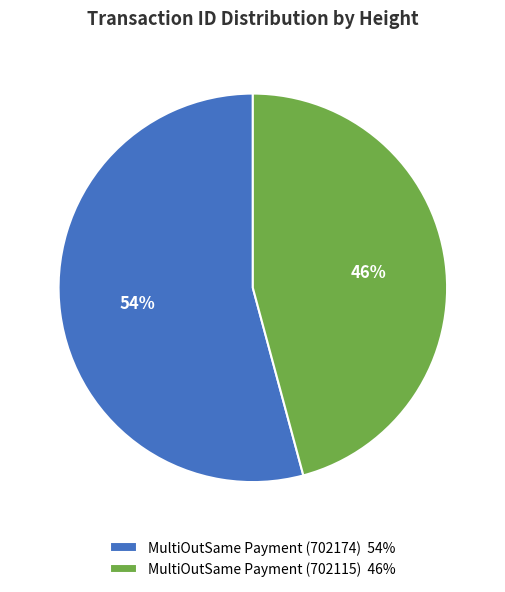

Approximately how many times larger is the value at MultiOutSame Payment (702174) 54% compared to MultiOutSame Payment (702115) 46%?

1.2